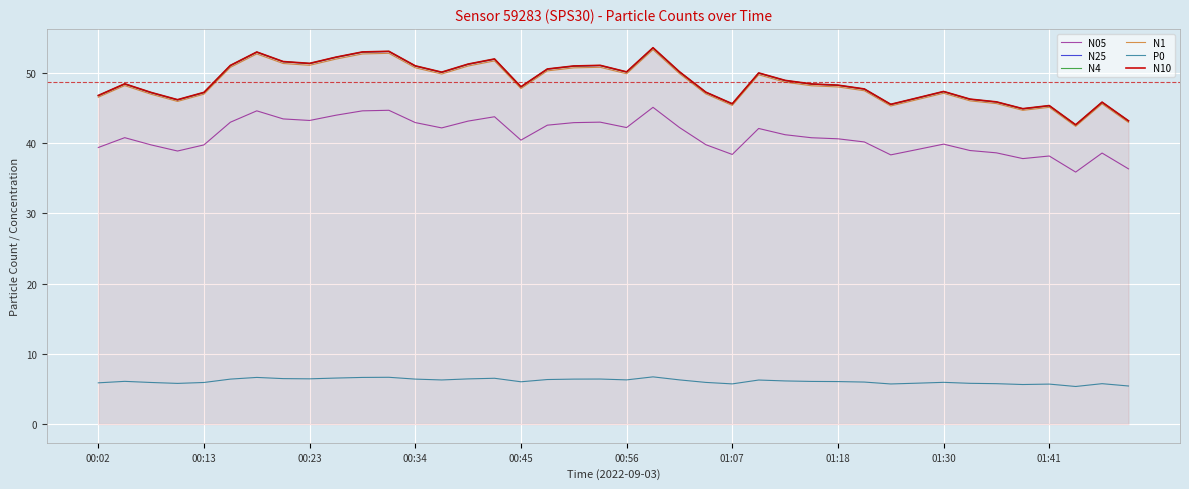

True or false: N1 and P0 cross at least once.

False